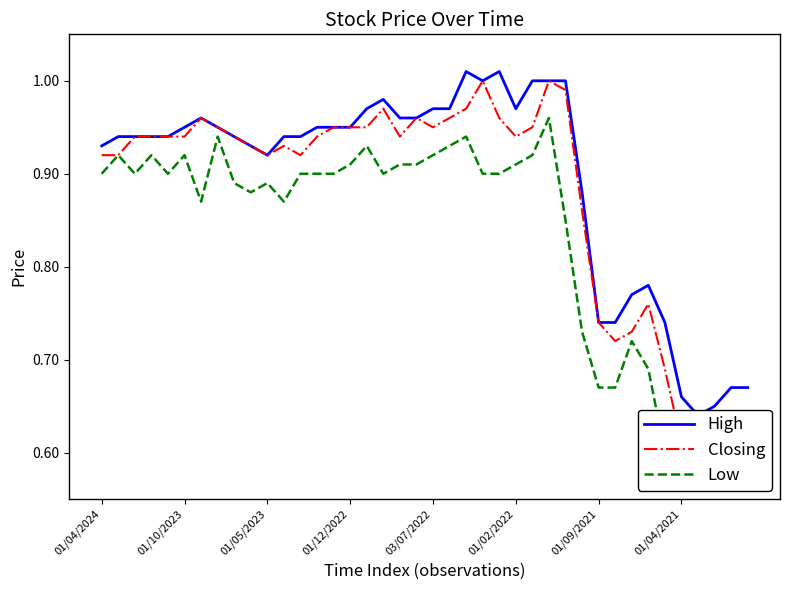

What is the total value across all series at 36?

1.9